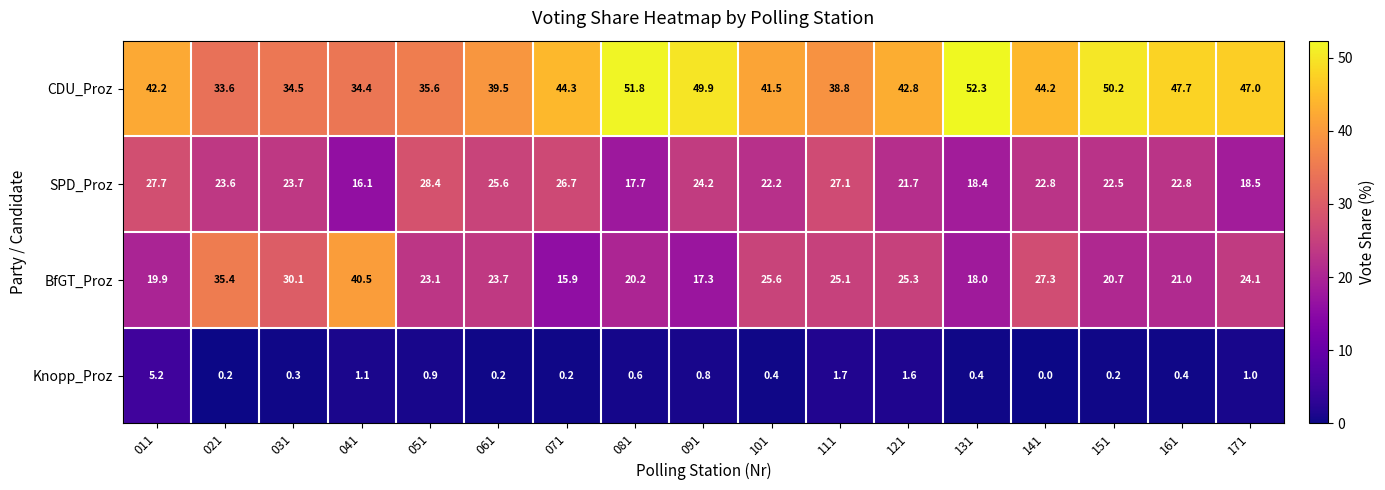

What is the sum of all BfGT_Proz values?

413.2